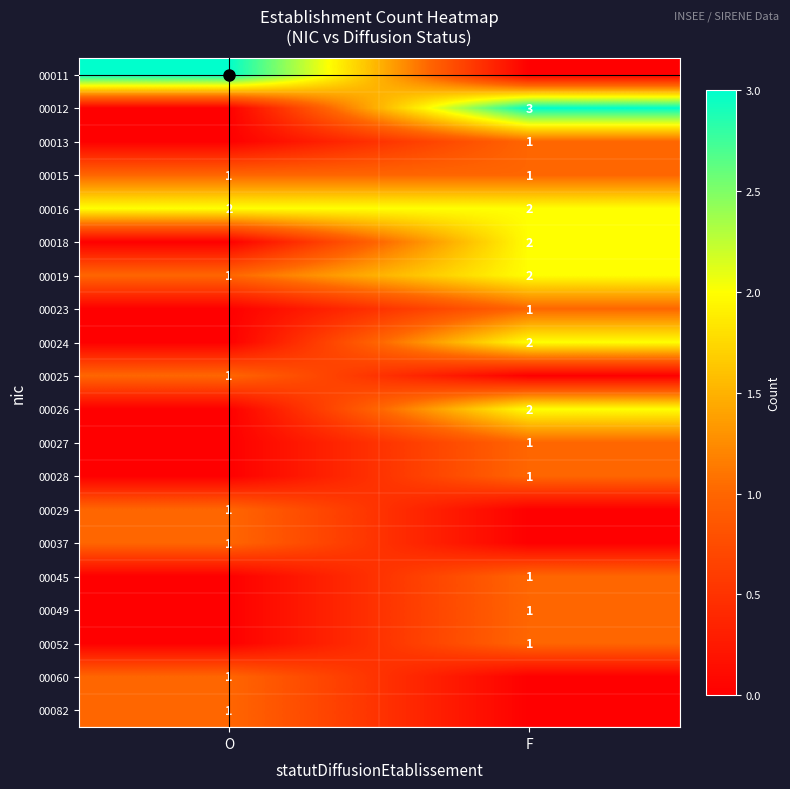

True or false: 00015 has a value of 2 at F.

False